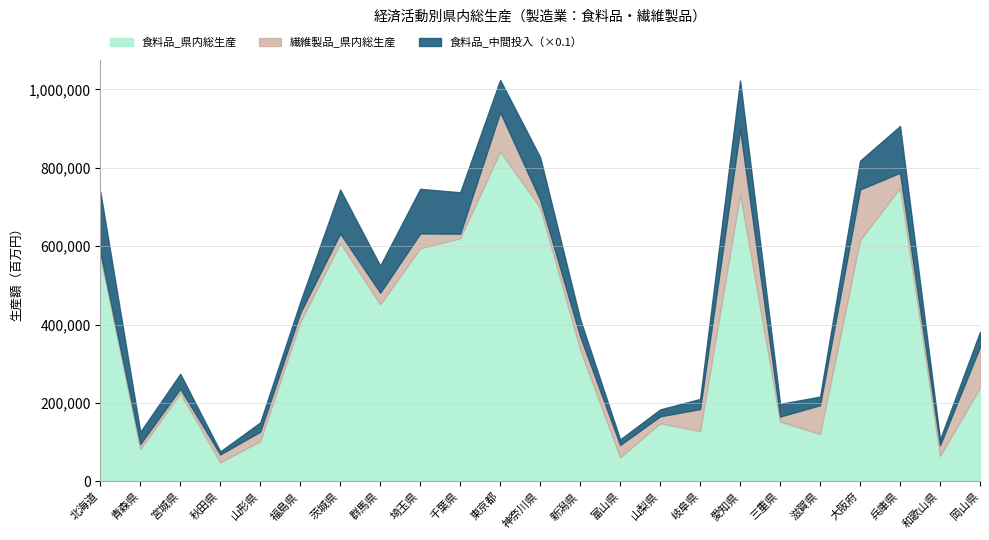

What is the spread (max minus min) of values at 滋賀県?

144542